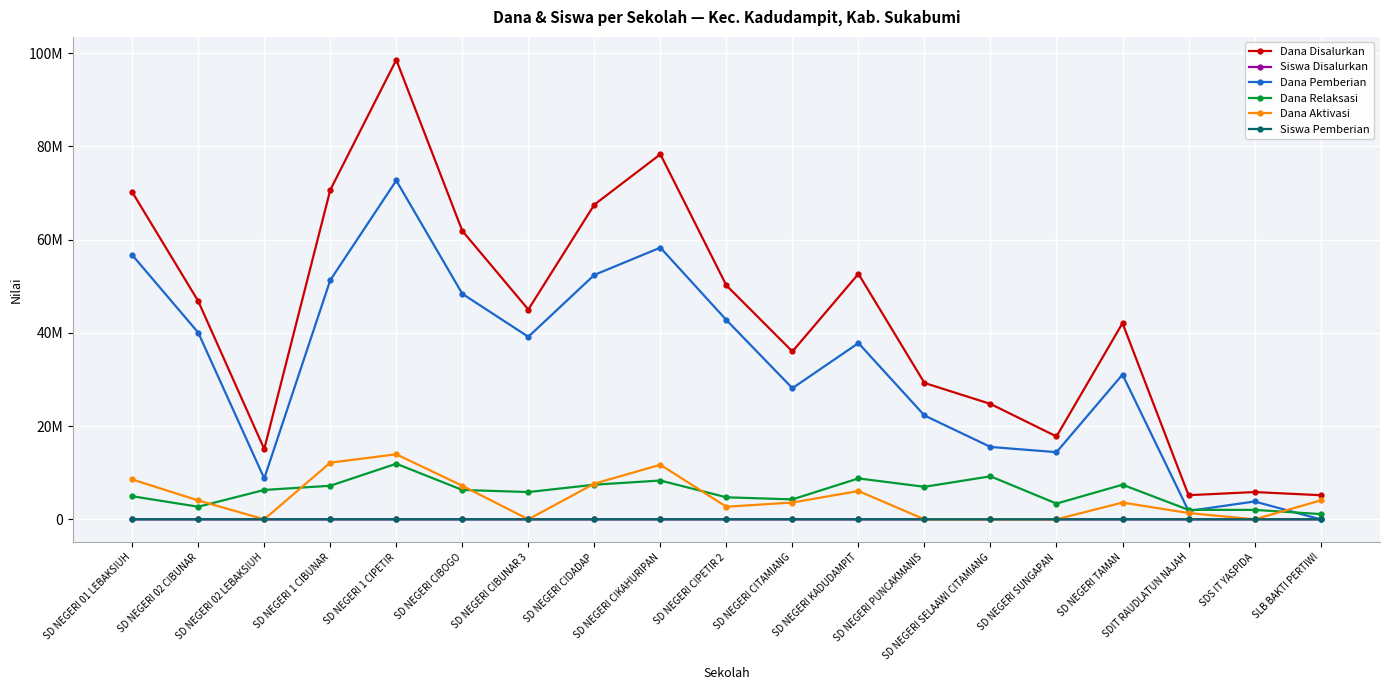

How many interior local valleys does the Siswa Disalurkan series have?

5